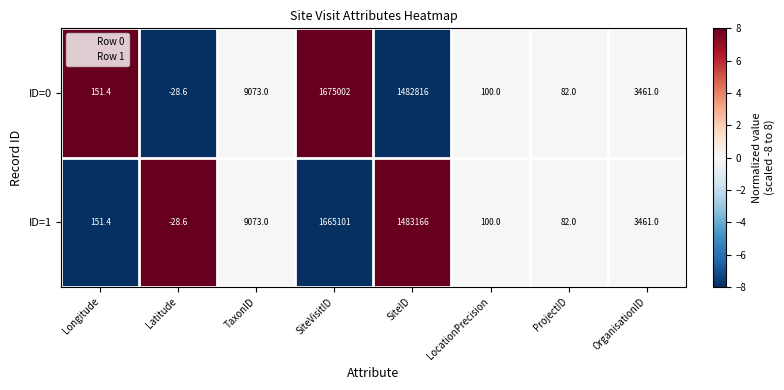

How many data points does each series have?

8